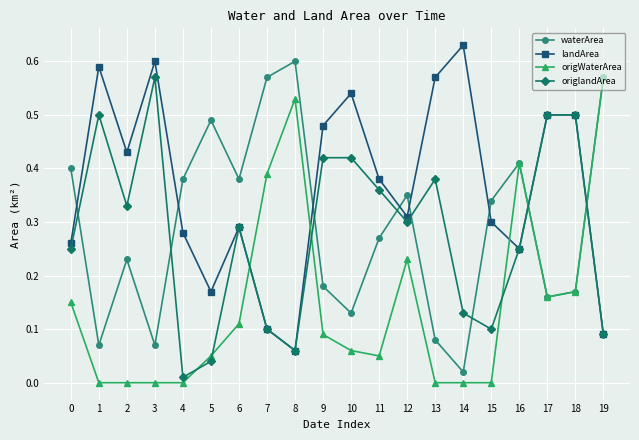

What are all the series names shown in the legend?

waterArea, landArea, origWaterArea, origlandArea